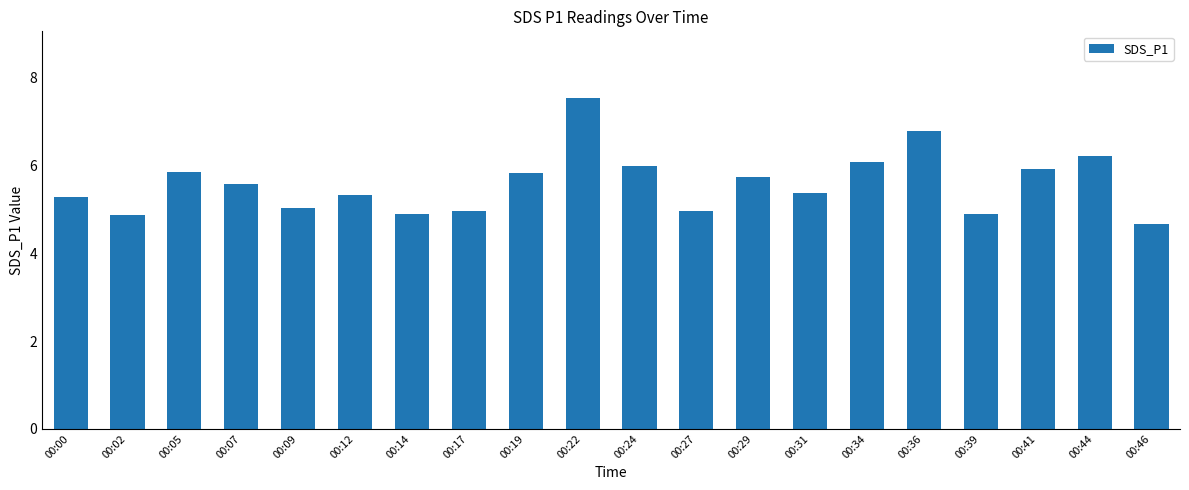

The chart shows a value of 9.1 at 00:29. True or false?

False